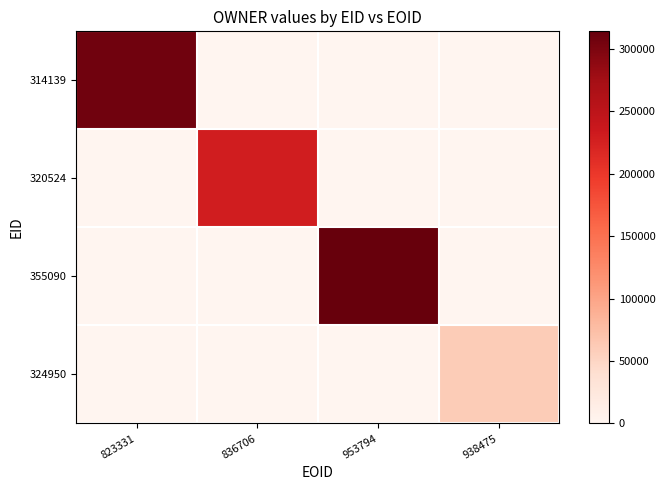

The 355090 series shows 313992.0 at 953794. True or false?

True